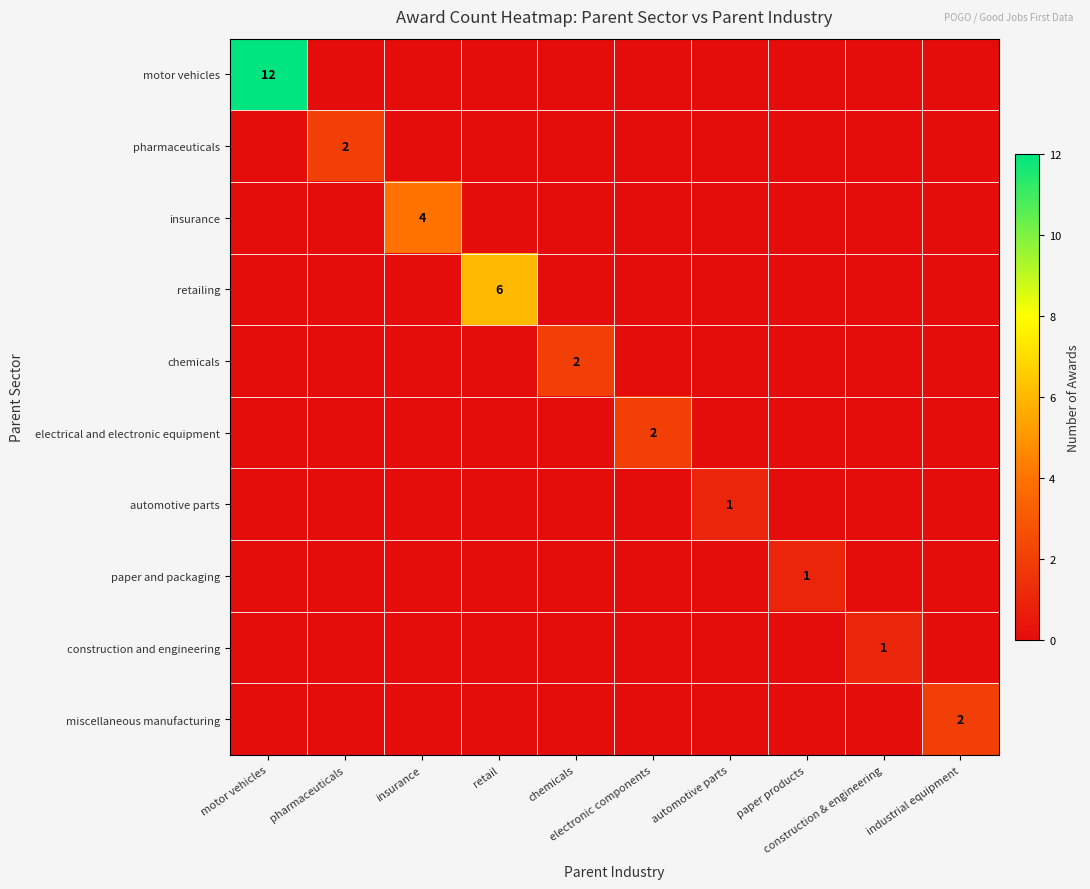

At automotive parts, list the series in order from smallest to largest.

motor vehicles, pharmaceuticals, insurance, retailing, chemicals, electrical and electronic equipment, paper and packaging, construction and engineering, miscellaneous manufacturing, automotive parts